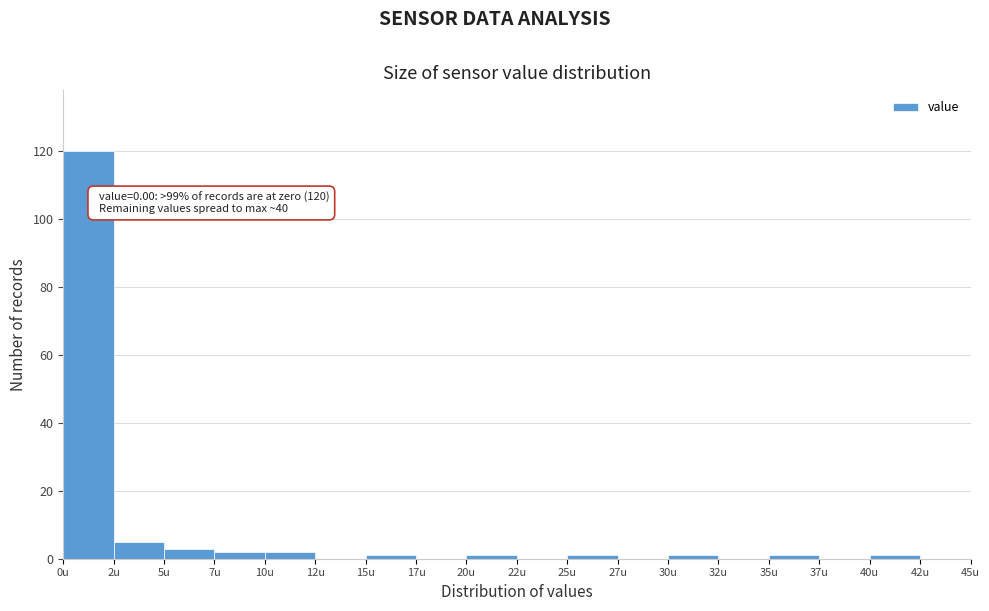

Reading left to right, what are all the values shown in this chart?

0u=120	2u=5	5u=3	7u=2	10u=2	12u=0	15u=1	17u=0	20u=1	22u=0	25u=1	27u=0	30u=1	32u=0	35u=1	37u=0	40u=1	42u=0